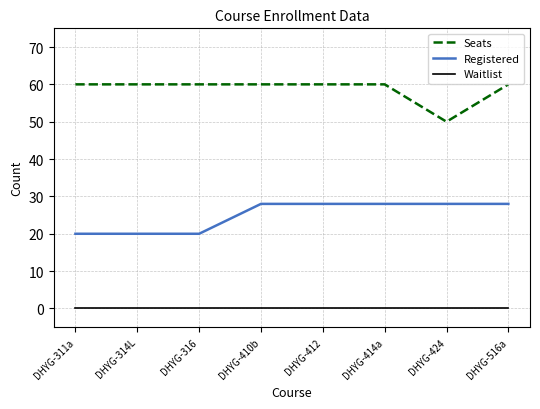

What are all the series names shown in the legend?

Seats, Registered, Waitlist